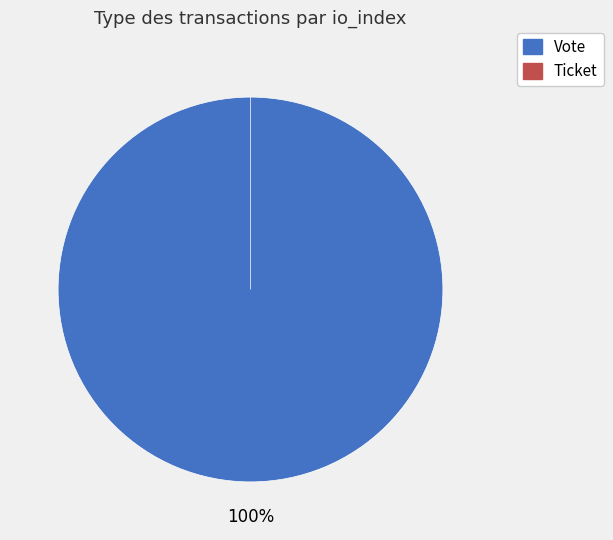

What percentage do Ticket and Vote together represent?

100.0%